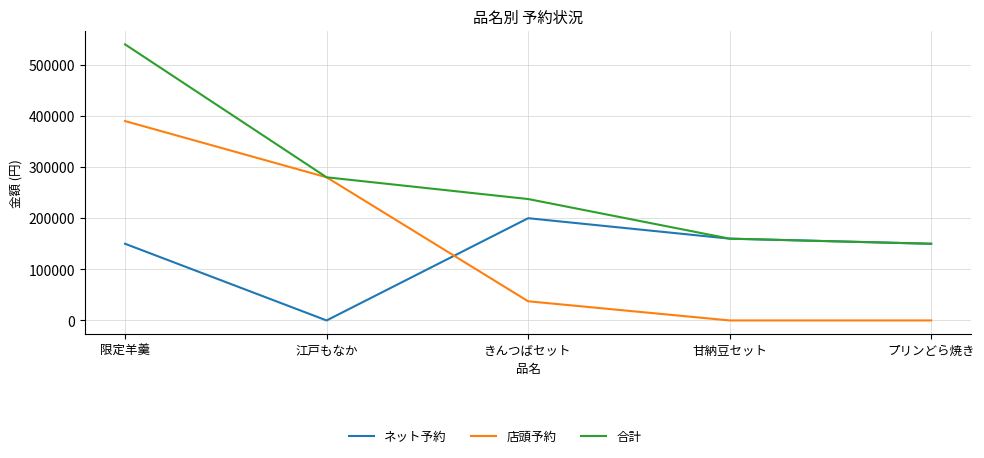

List the series in order of their peak value, lowest first.

ネット予約, 店頭予約, 合計